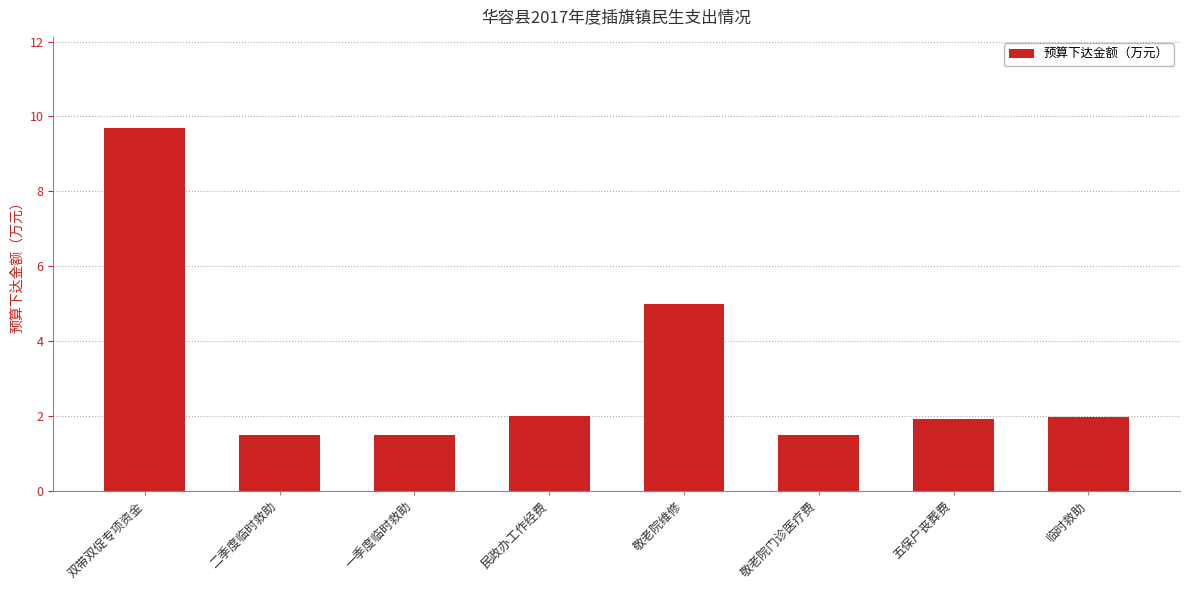

What is the value of the 3rd bar from the left?

1.5